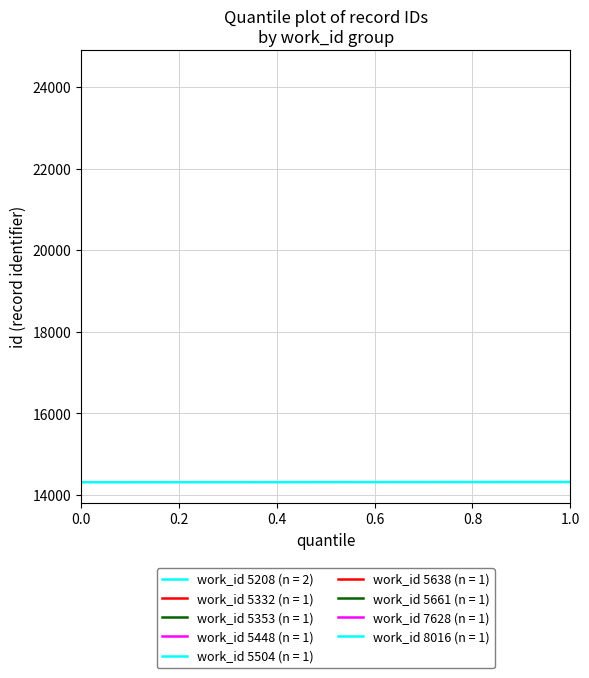

What is the sum of all id values?

168348